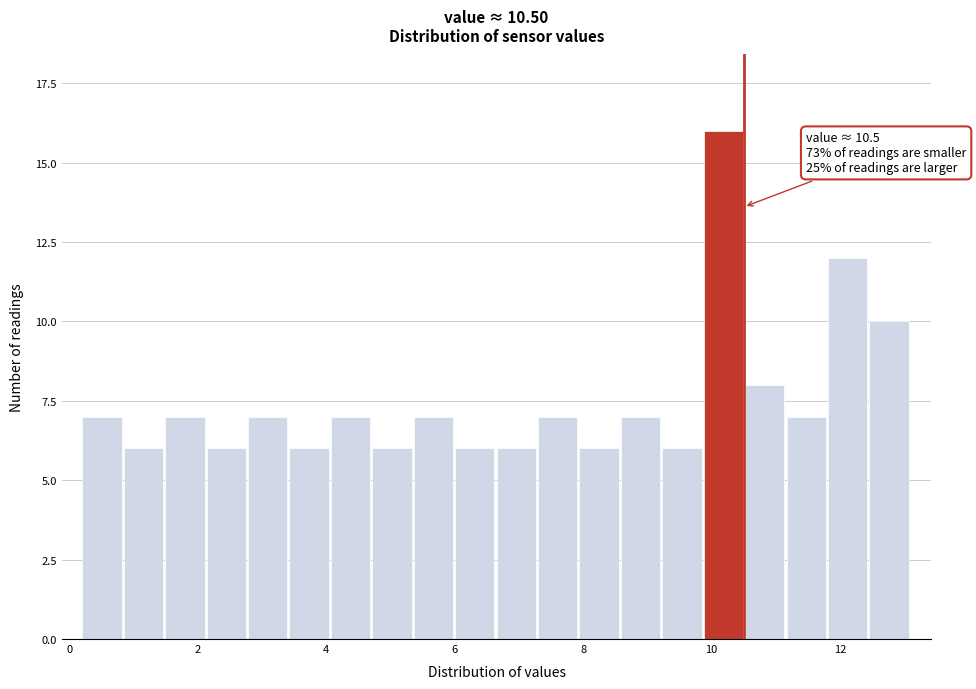

Around what value on the x-axis is the tallest bar? Give the approximate position of its centre, as read against the axis.

10.2